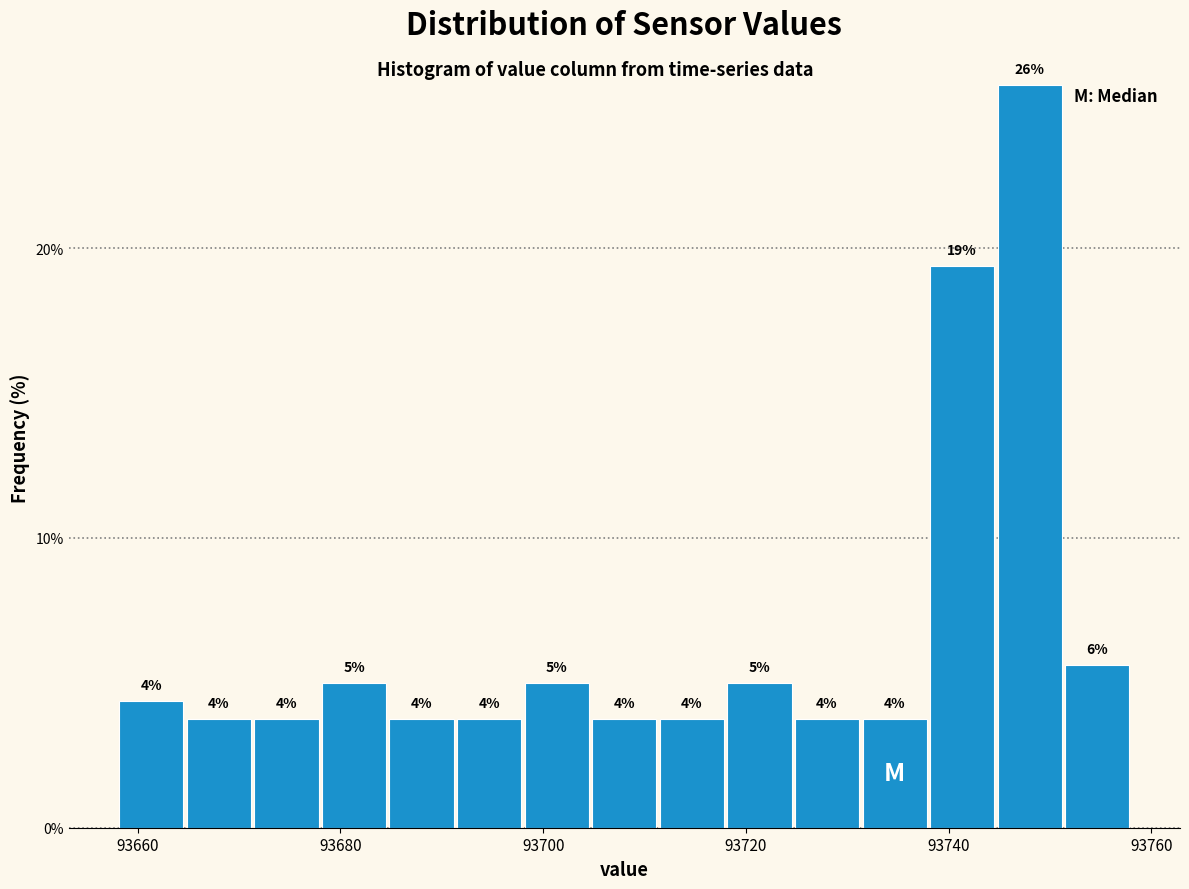

Read against the x-axis, roughly where is the centre of the tallest bar?

93748